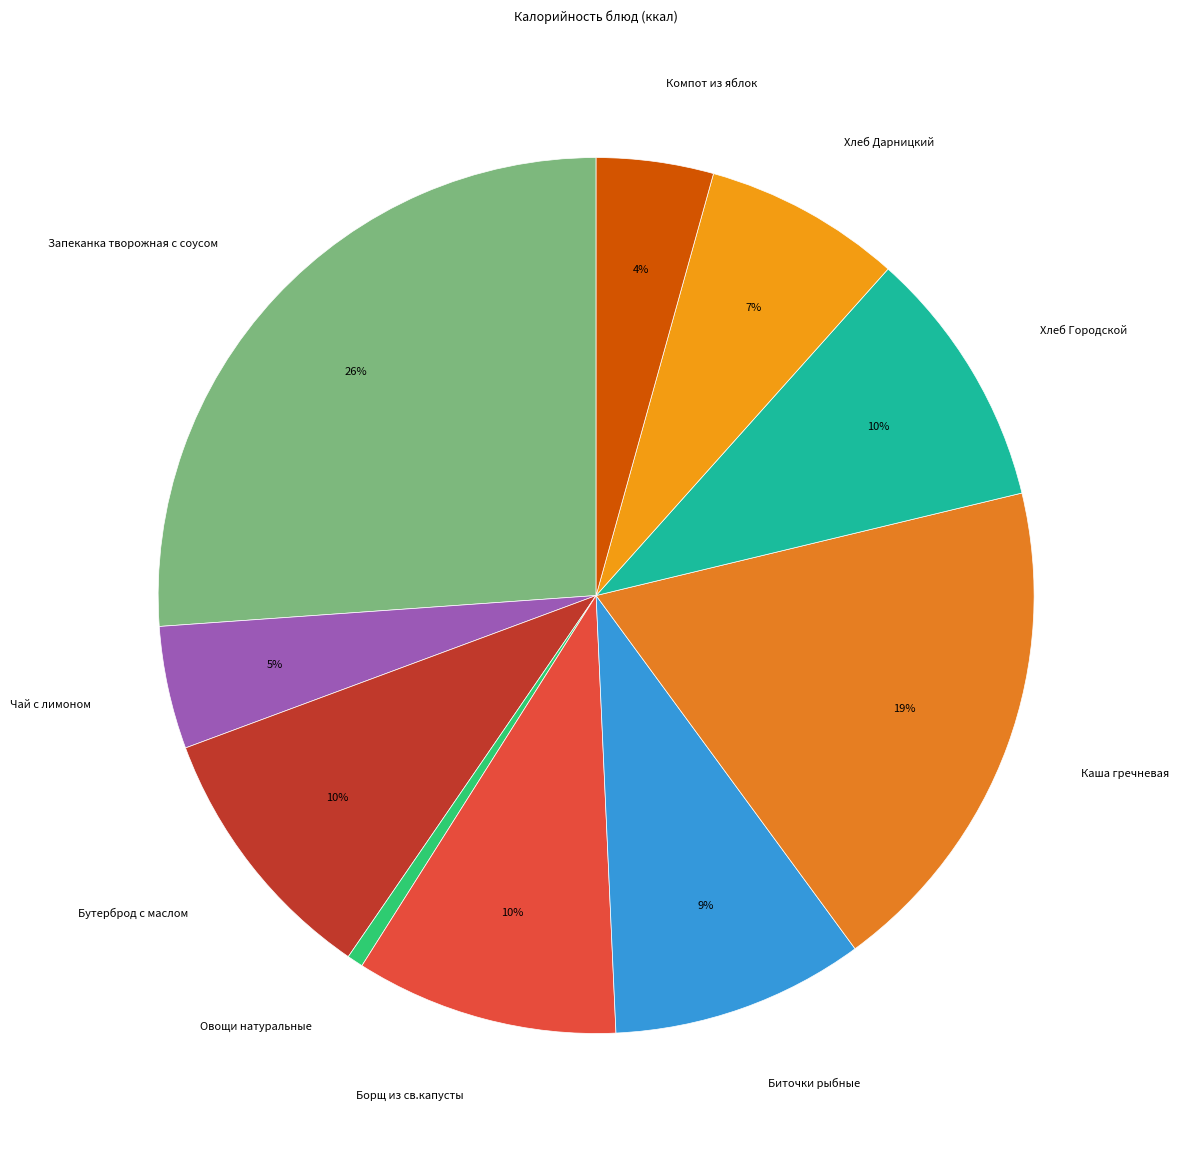

Combined, do Борщ из св.капусты and Овощи натуральные account for over 50%?

No